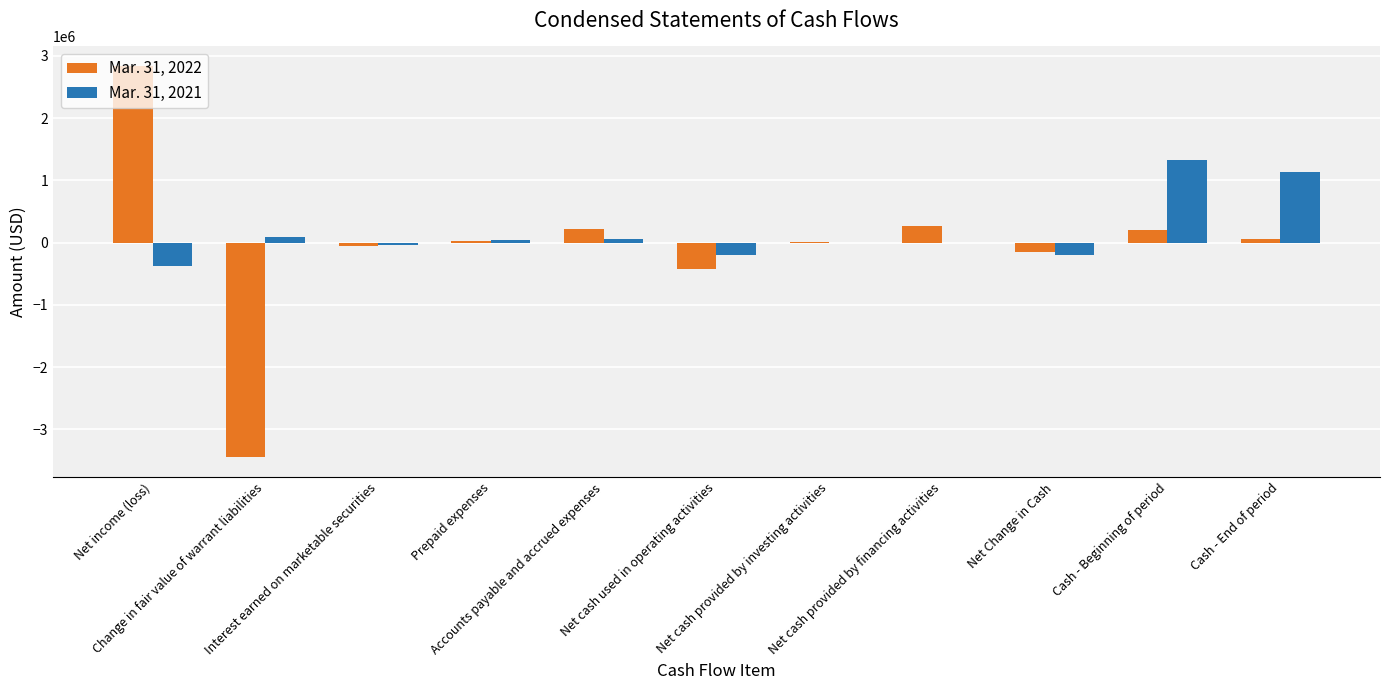

What is the greatest value displayed?

2836725